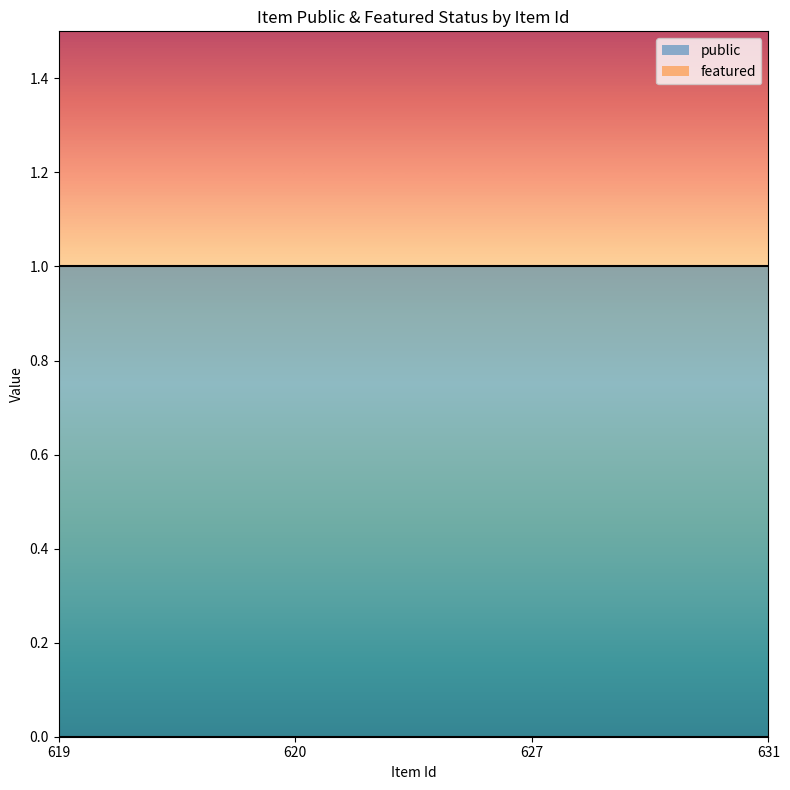

List the series in order of their overall mean, highest first.

public, featured